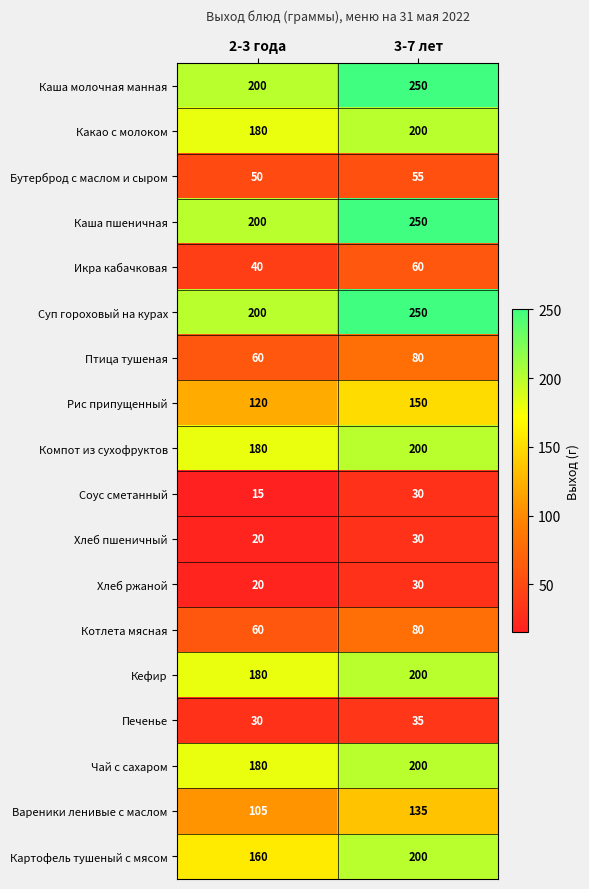

Which category has the lowest value across all series?

2-3 года